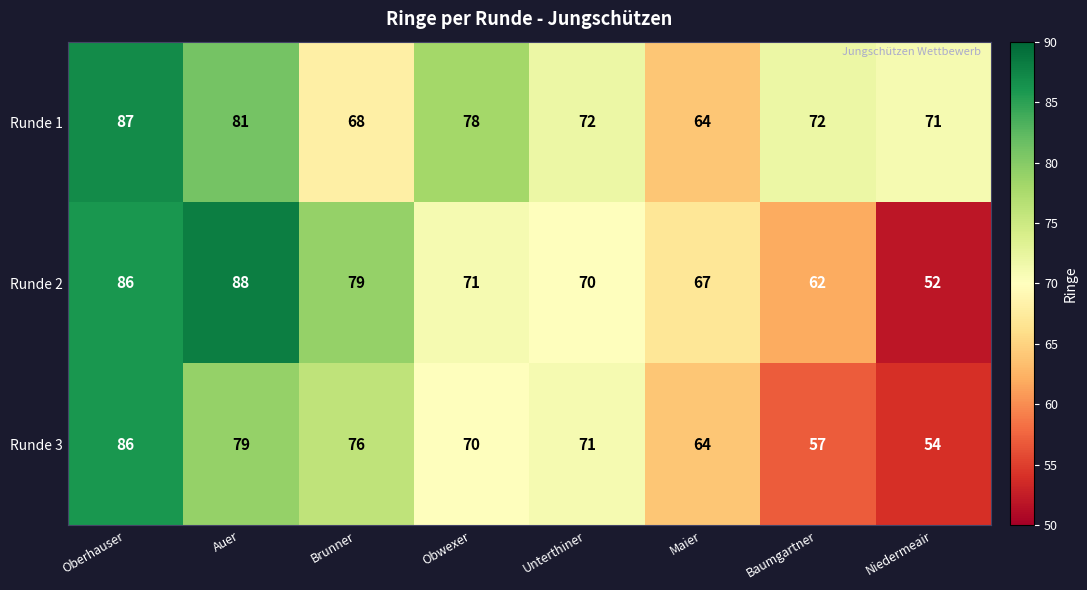

At how many categories does at least one series exceed 84?

2